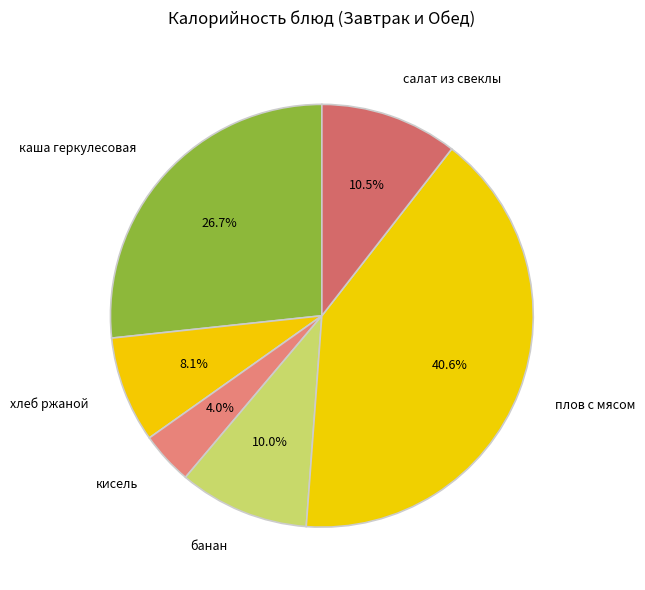

Does кисель account for over 50% of the chart?

No